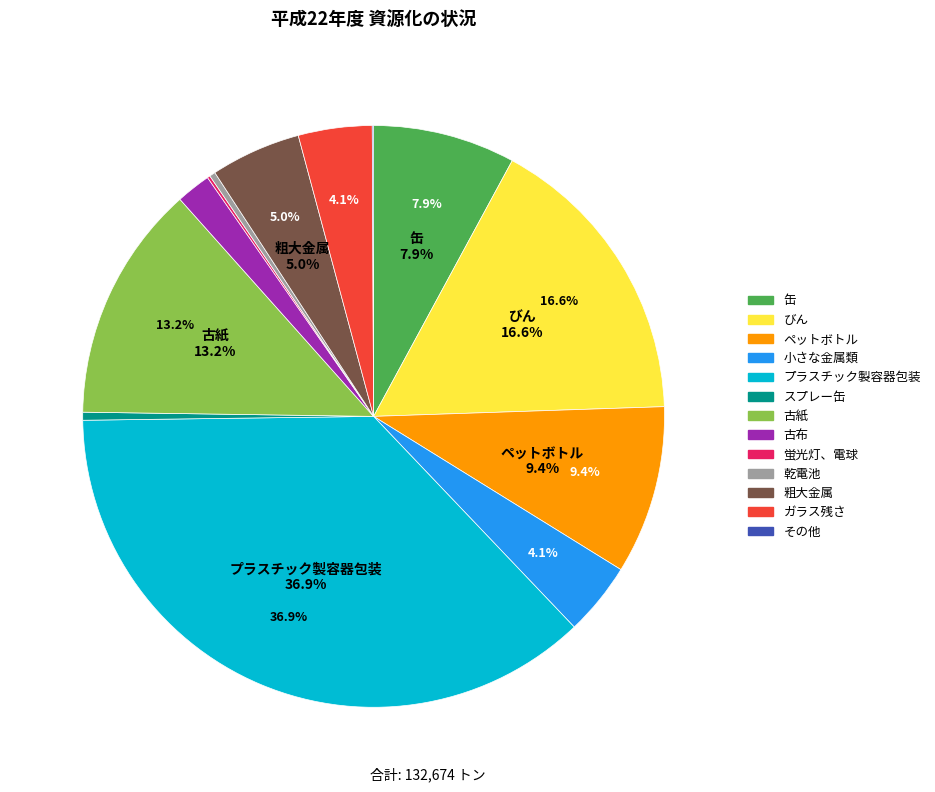

To the nearest percent, what is the difference between the 缶 and 蛍光灯、電球 slice percentages?

8%